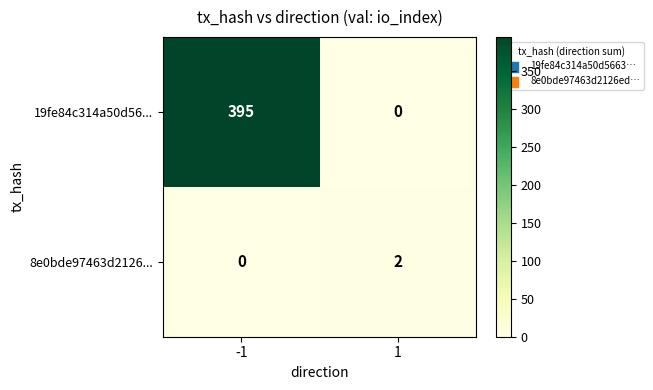

Is it true that 8e0bde97463d2126... equals 3 at 1?

False